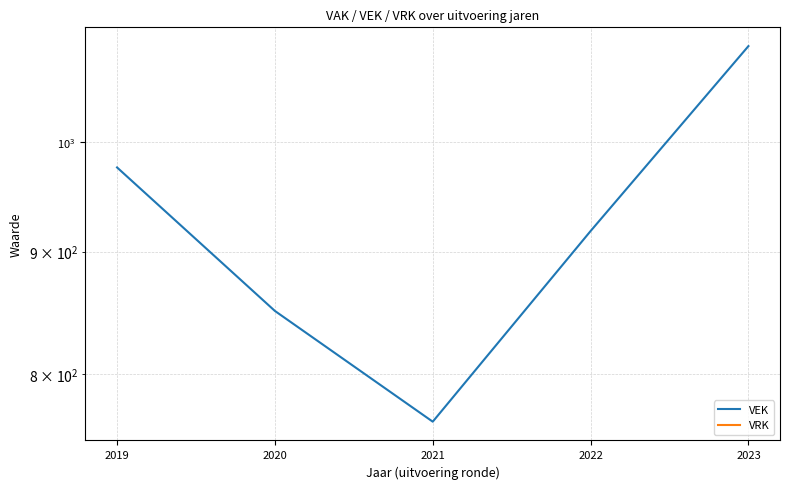

Which series has the largest total across all categories?

VEK